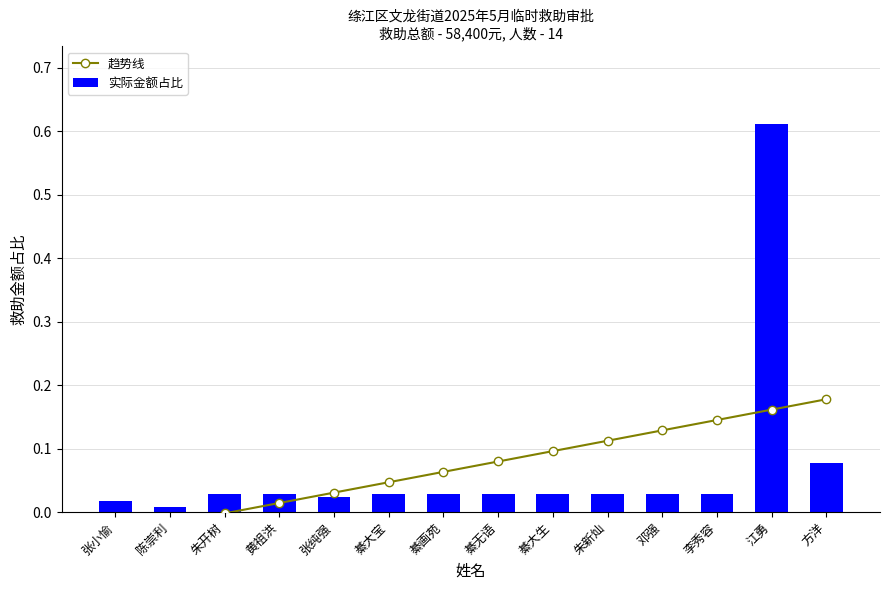

Rank the series at 方洋 from highest to lowest value.

趋势线, 实际金额占比